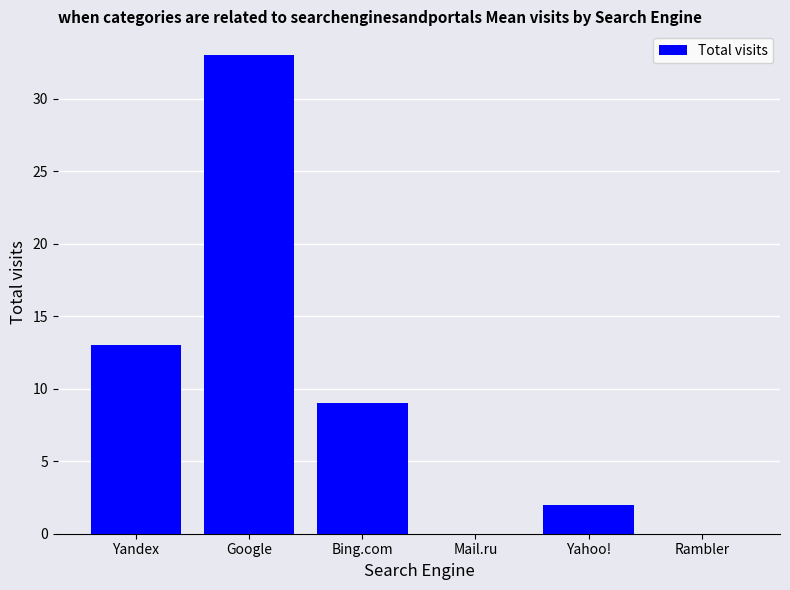

The value at Bing.com is 3. True or false?

False